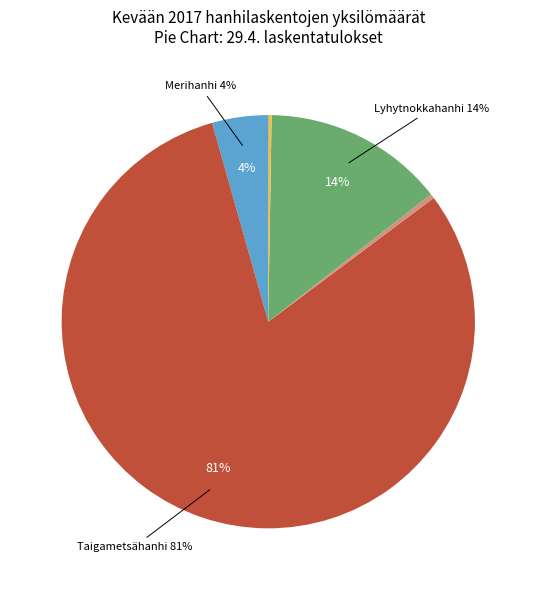

To the nearest percent, what is the average slice percentage?

14%